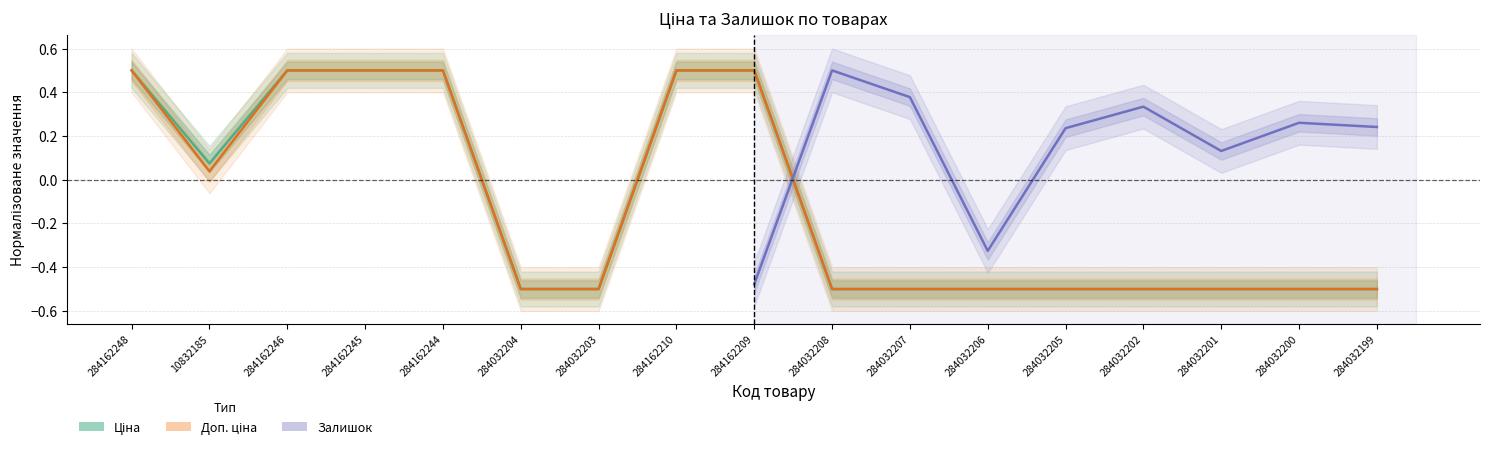

At which category is the sum across all series the highest?

284162248